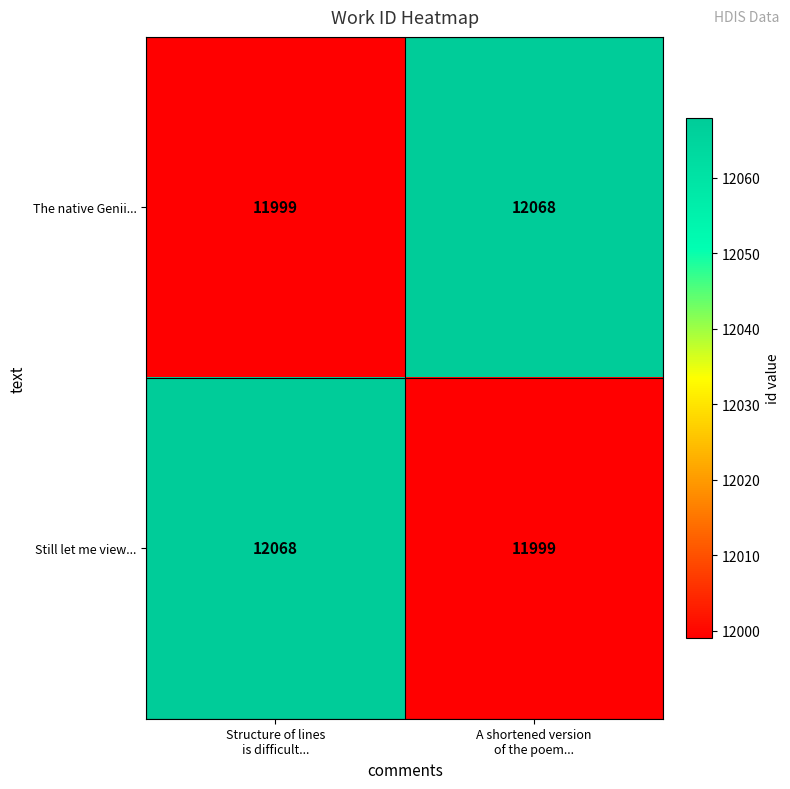

What is the average value of the Still let me view... series?

12034